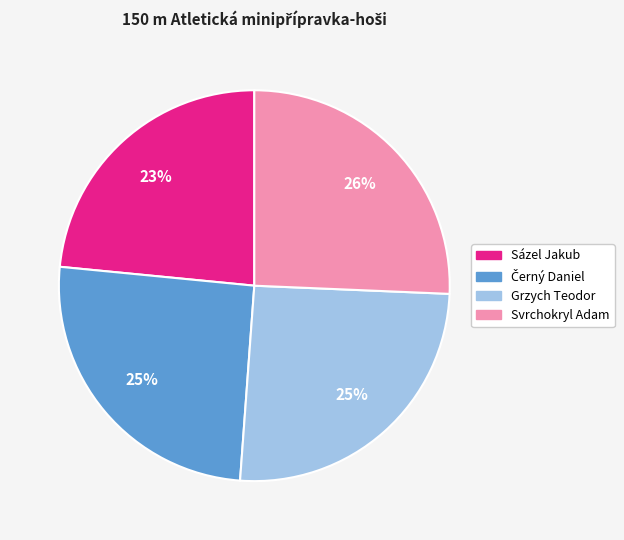

Count the number of slices in the pie.

4